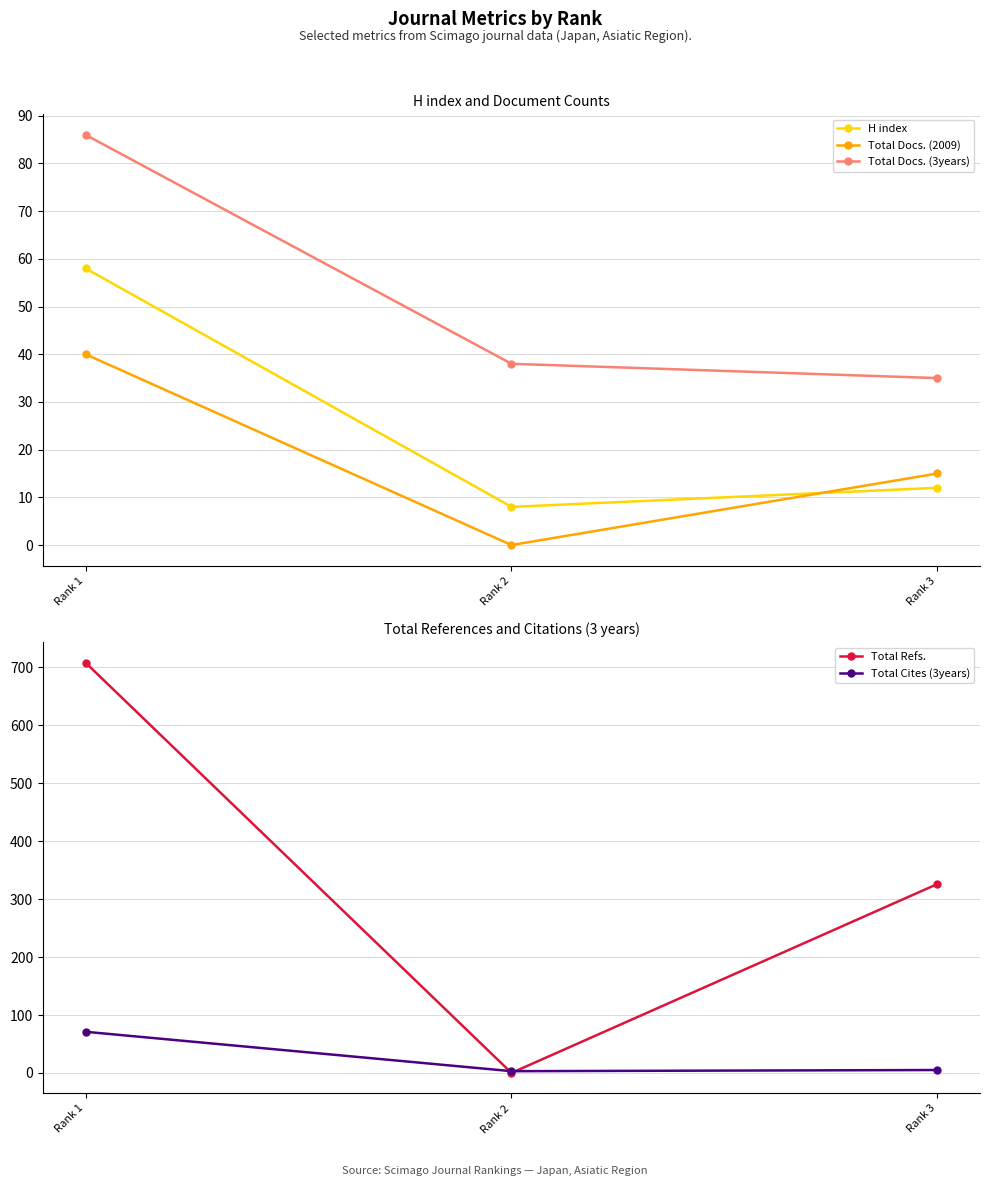

Rank the categories by Total Docs. (3years) value from highest to lowest.

Rank 1, Rank 2, Rank 3